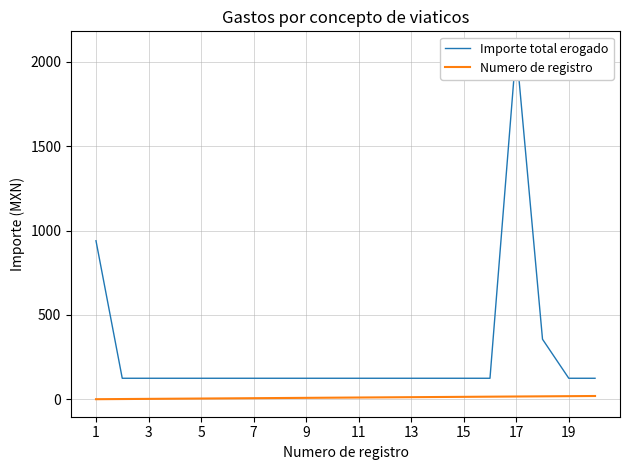

At which label does Numero de registro first exceed 11?

11